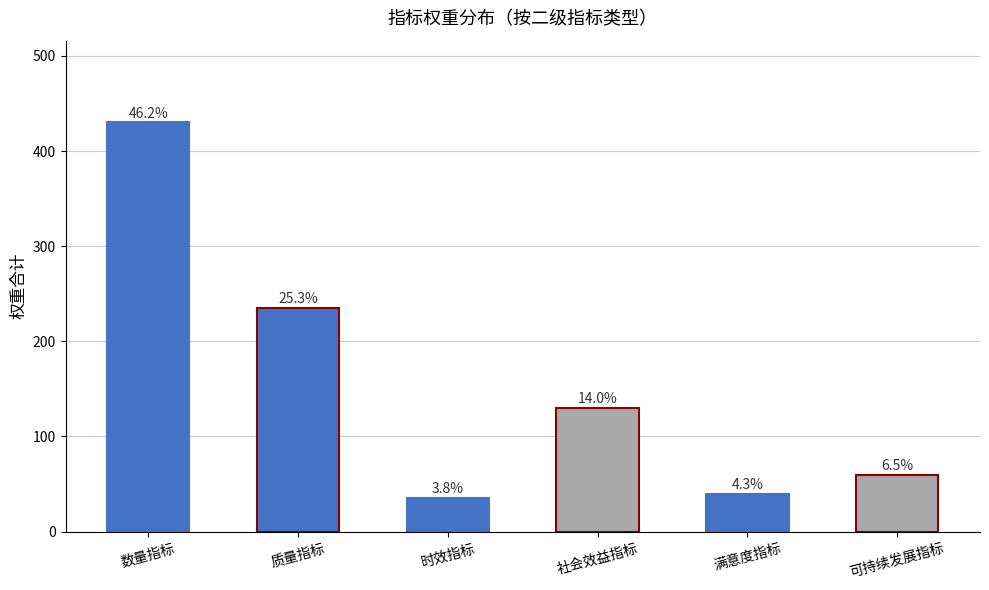

Which label corresponds to the largest value in the chart?

数量指标